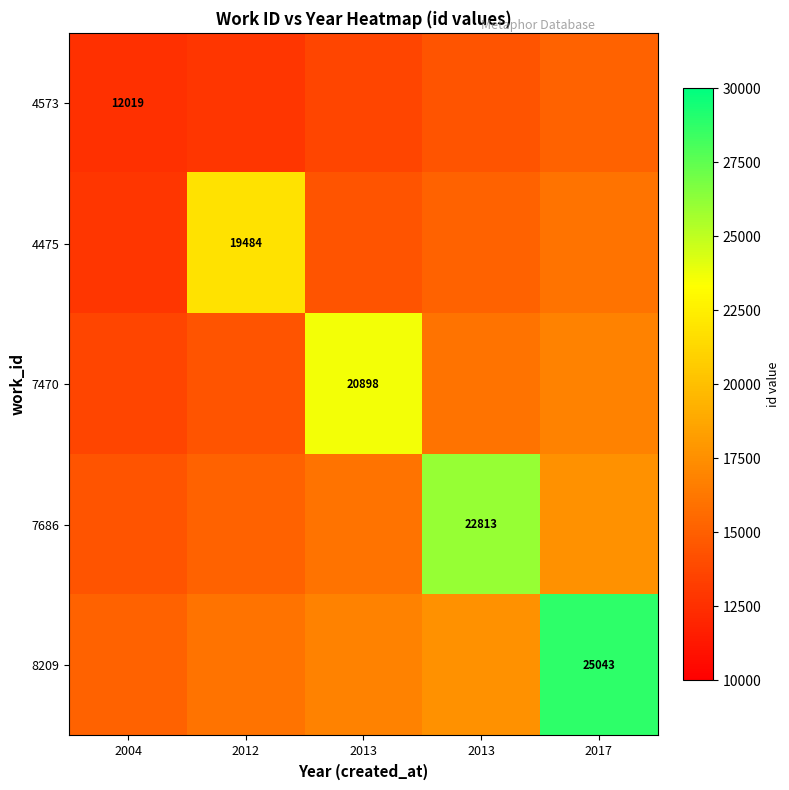

Which category has the lowest value in the 7686 series?

2004